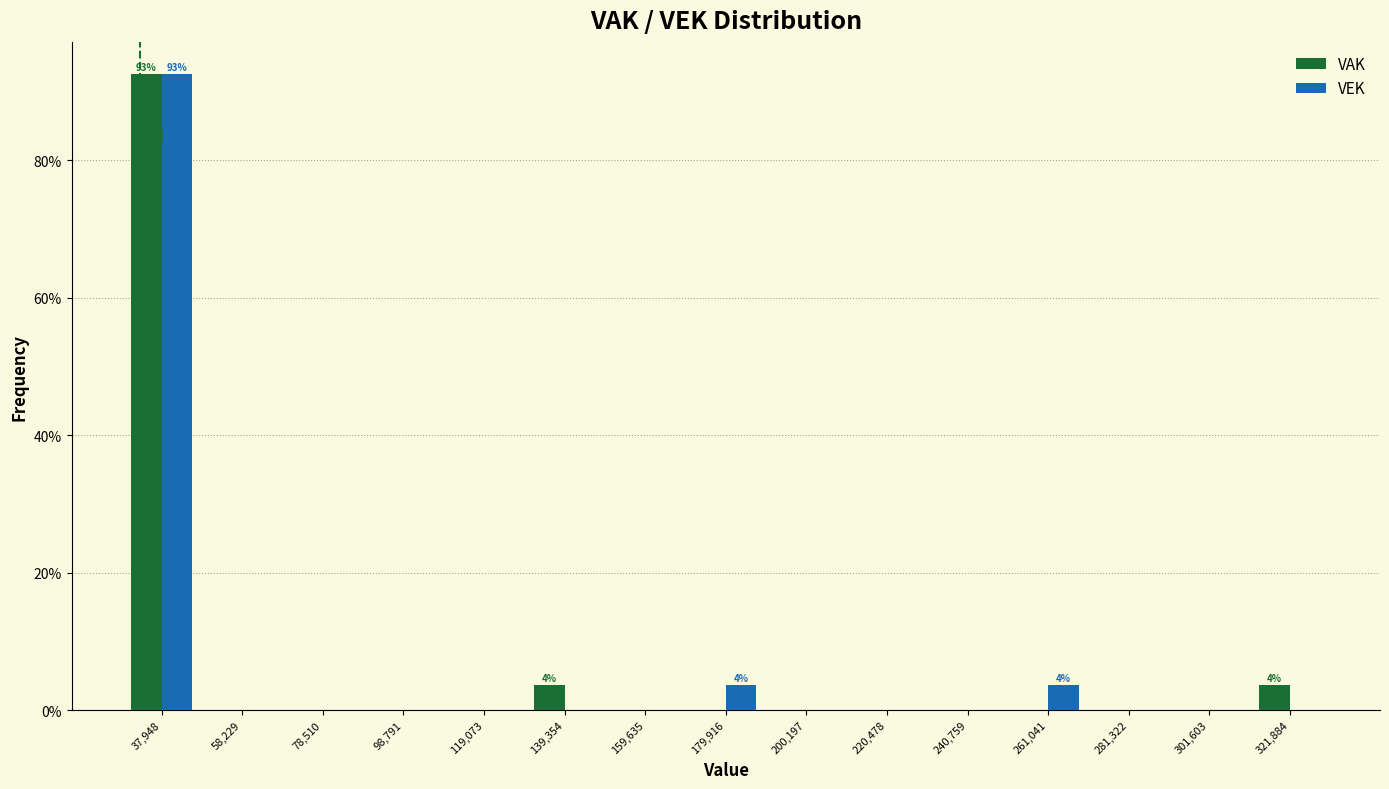

In the VAK series, which range on the x-axis has the tallest bar?

30000 to 50000